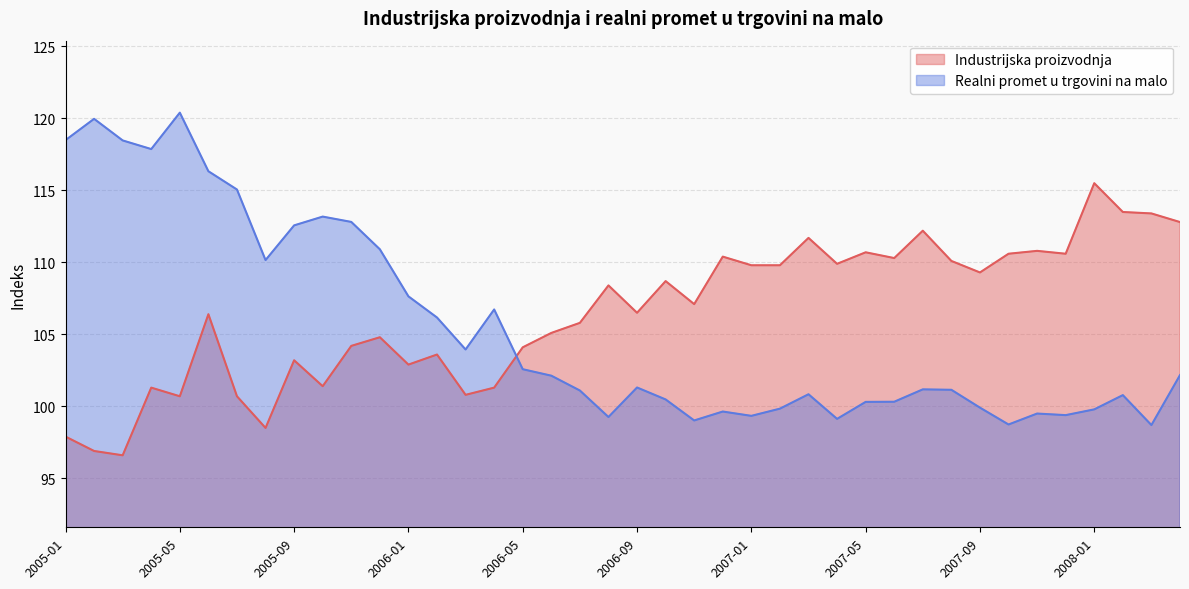

Between which two adjacent categories do Realni promet u trgovini na malo and Industrijska proizvodnja first intersect?

2006-04 and 2006-05